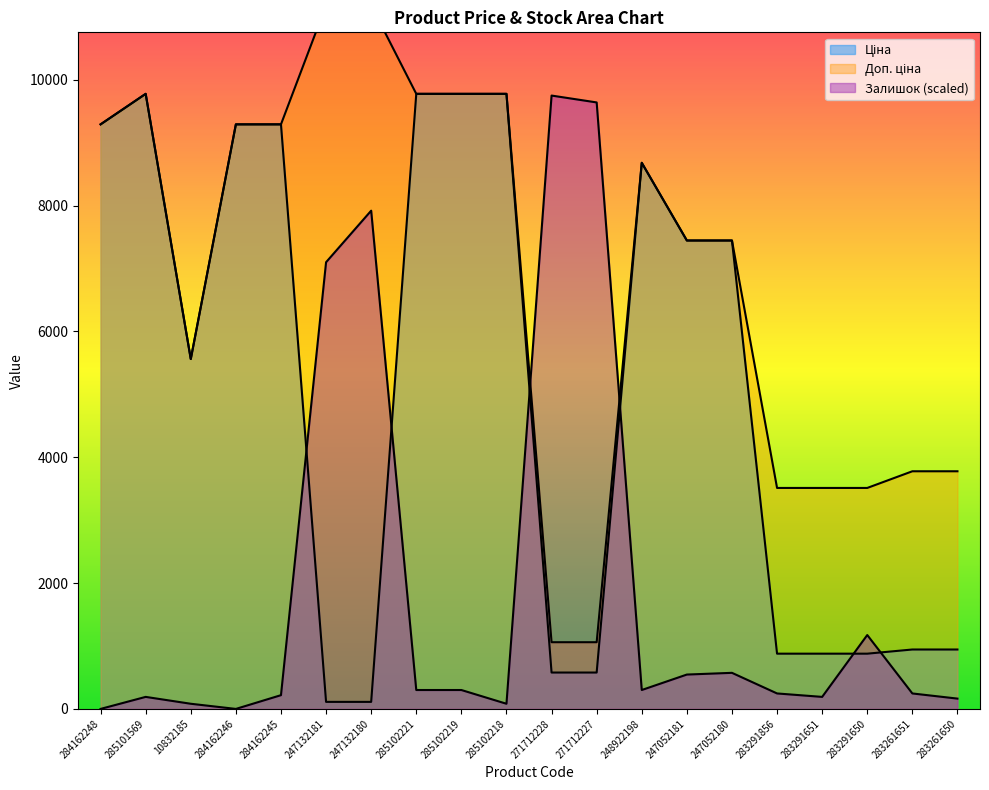

How many times do Залишок and Ціна cross each other?

6